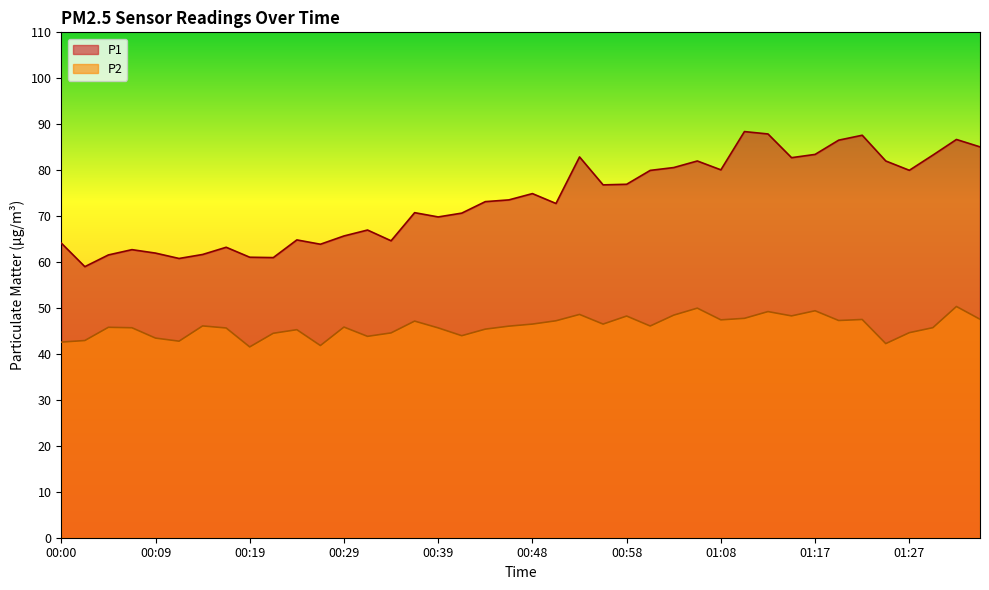

What is the label of the 10th point from the left?

00:22